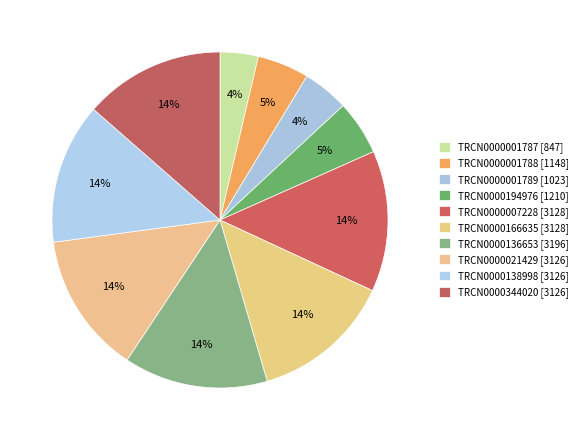

How many segments does this pie chart have?

10